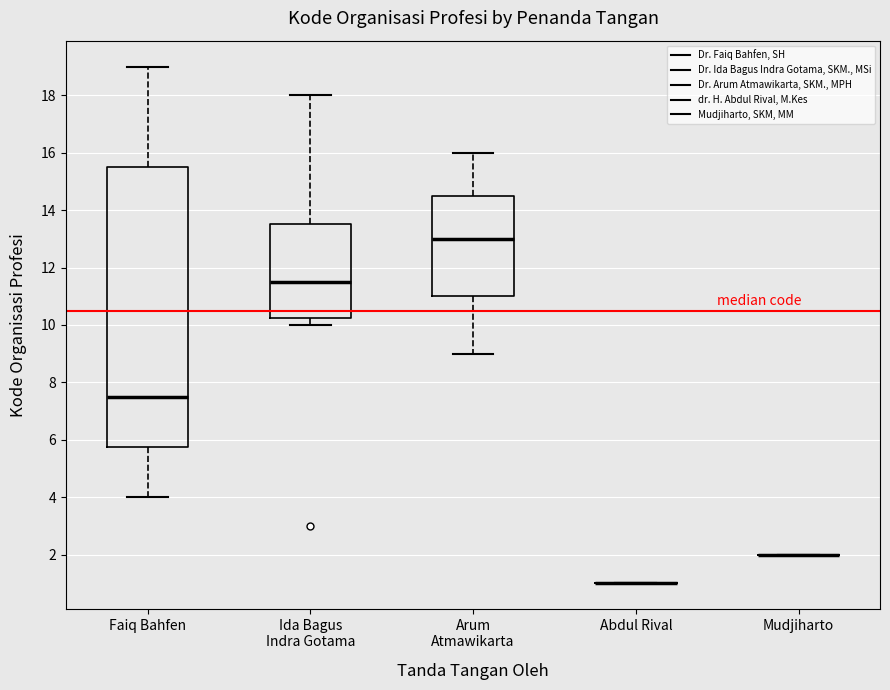

Where is the lower edge of the box for Faiq Bahfen on the y-axis? The values are not printed on the chart, so give them approximately, as read against the axis.

5.8